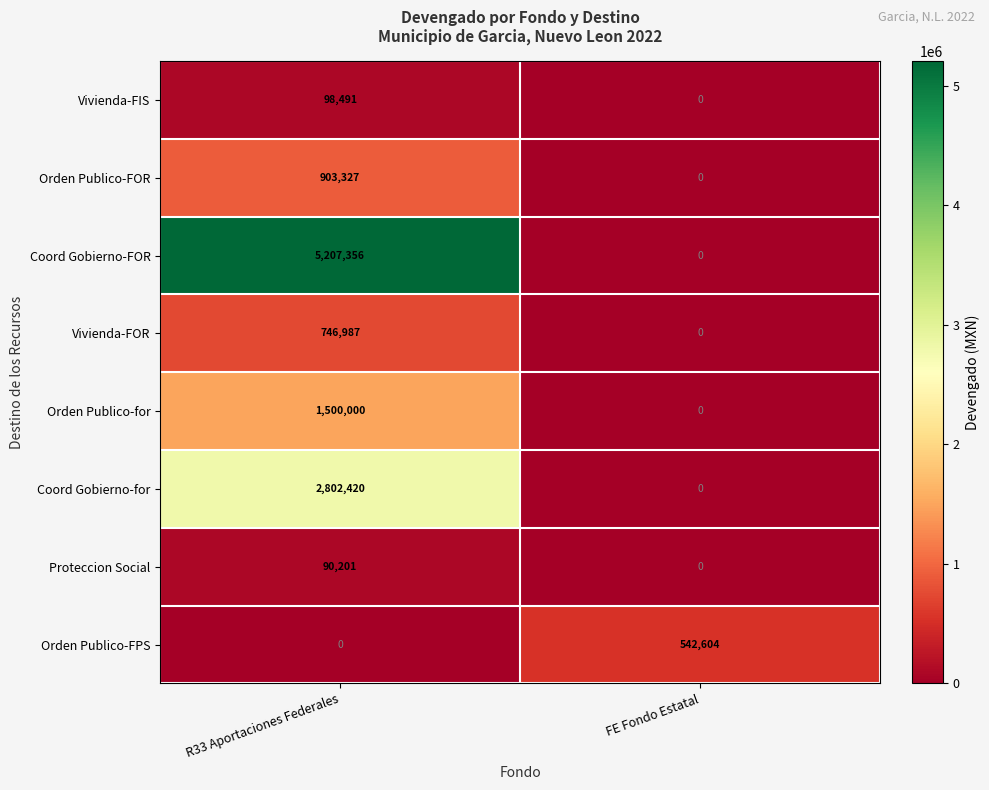

Rank the series by their maximum value, from highest to lowest.

Coord Gobierno-FOR, Coord Gobierno-for, Orden Publico-for, Orden Publico-FOR, Vivienda-FOR, Orden Publico-FPS, Vivienda-FIS, Proteccion Social